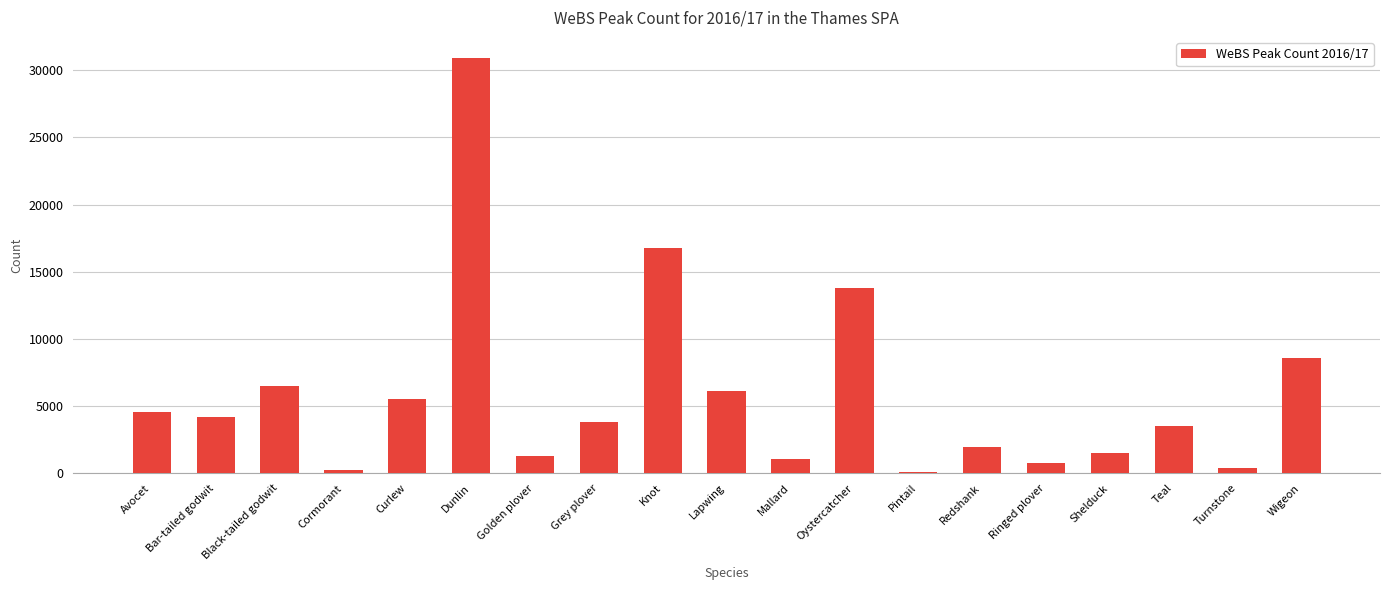

What is the ratio of the value at Teal to the value at Wigeon?

0.4